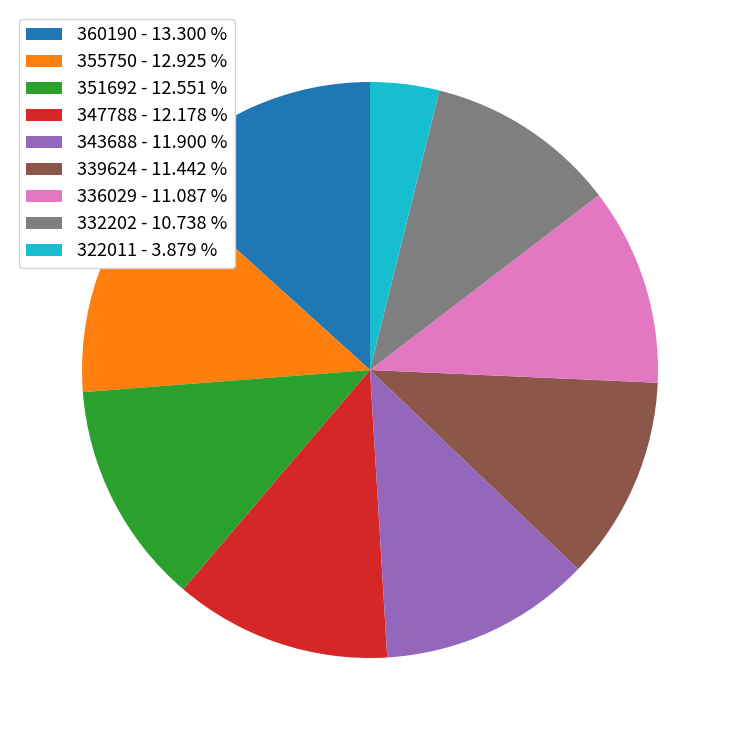

Does any single category account for the majority?

No